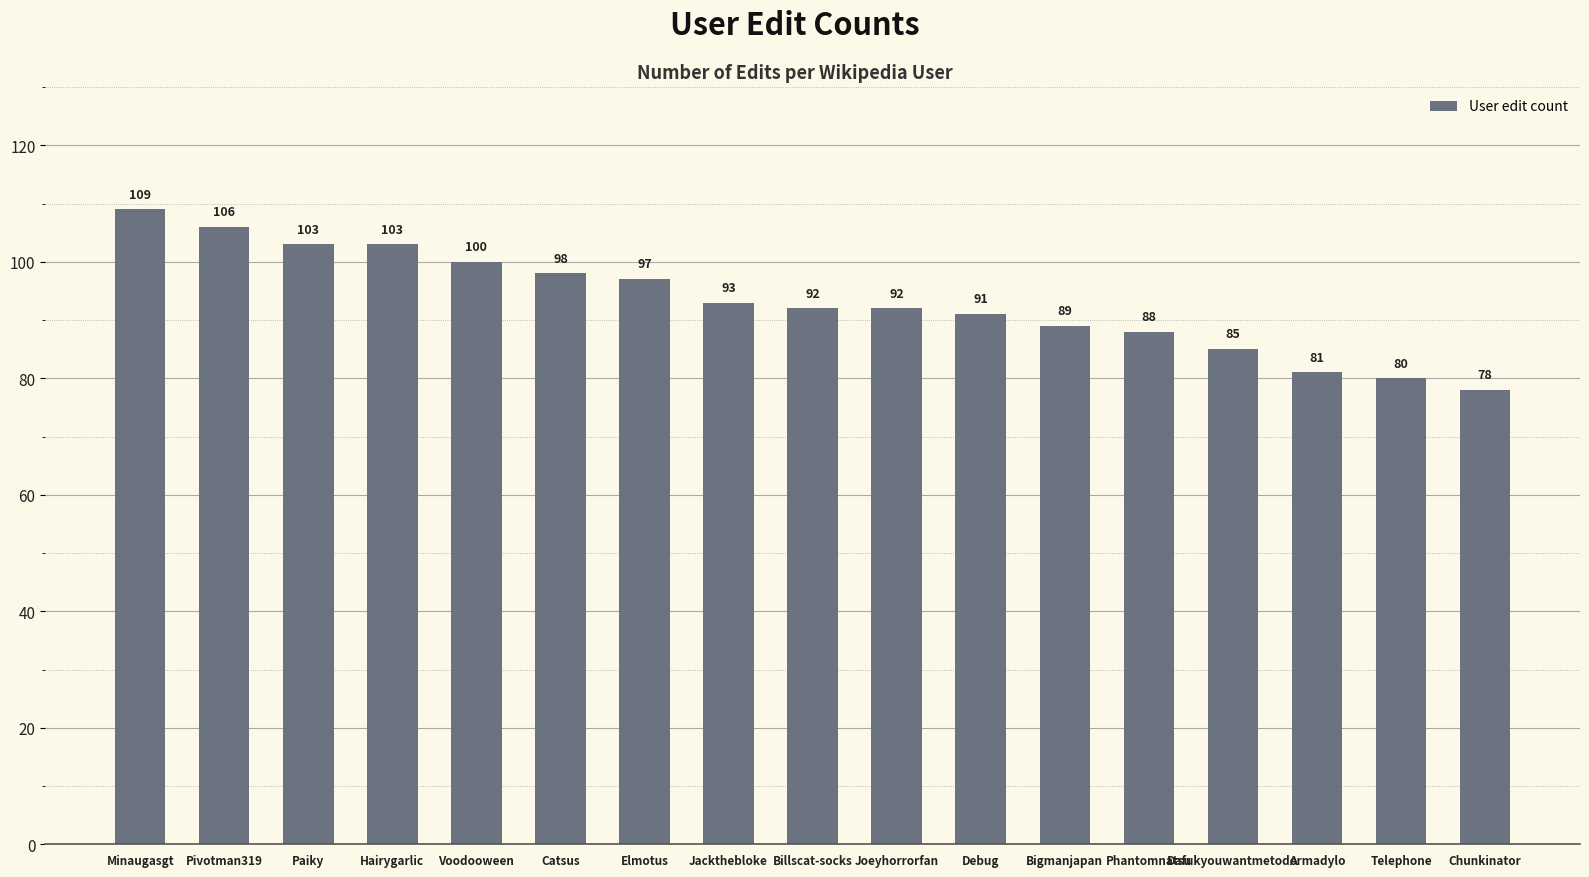

How many categories are shown in the chart?

17